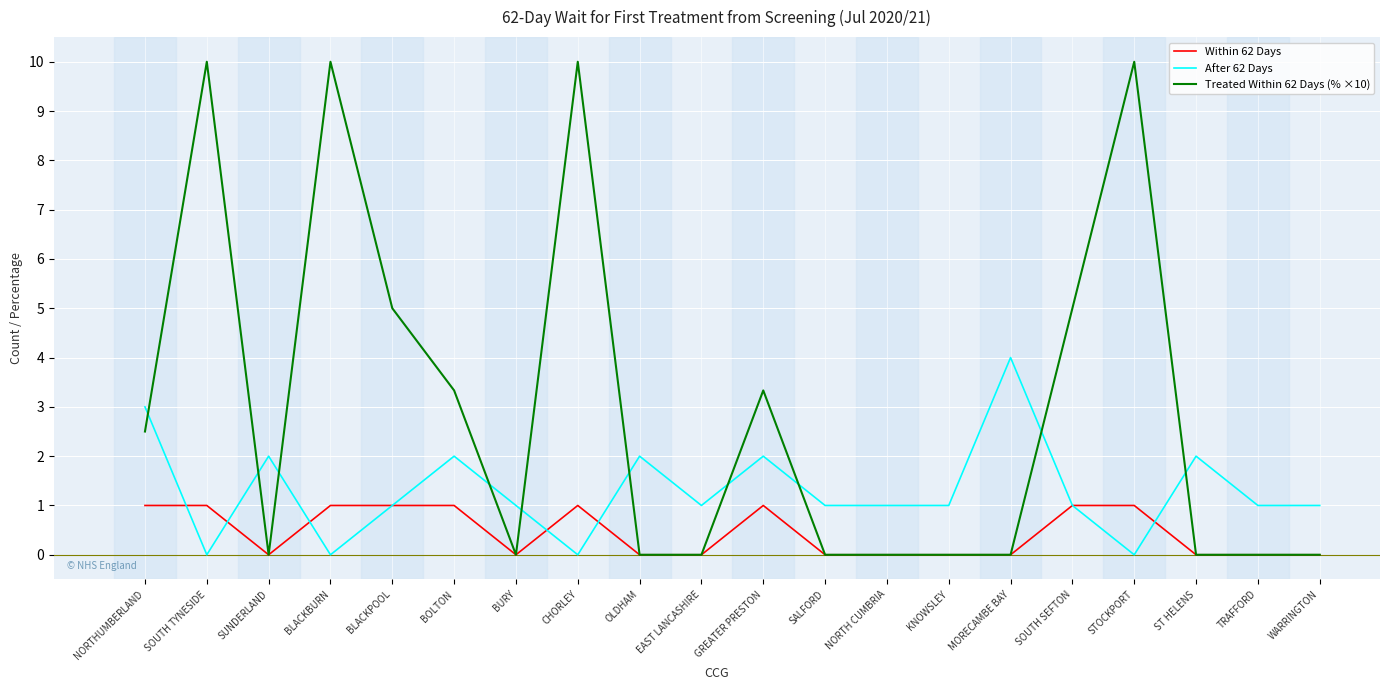

Reading left to right, extract all data points from this chart.

Within 62 Days: NORTHUMBERLAND=1.0	SOUTH TYNESIDE=1.0	SUNDERLAND=0.0	BLACKBURN=1.0	BLACKPOOL=1.0	BOLTON=1.0	BURY=0.0	CHORLEY=1.0	OLDHAM=0.0	EAST LANCASHIRE=0.0	GREATER PRESTON=1.0	SALFORD=0.0	NORTH CUMBRIA=0.0	KNOWSLEY=0.0	MORECAMBE BAY=0.0	SOUTH SEFTON=1.0	STOCKPORT=1.0	ST HELENS=0.0	TRAFFORD=0.0	WARRINGTON=0.0
After 62 Days: NORTHUMBERLAND=3.0	SOUTH TYNESIDE=0.0	SUNDERLAND=2.0	BLACKBURN=0.0	BLACKPOOL=1.0	BOLTON=2.0	BURY=1.0	CHORLEY=0.0	OLDHAM=2.0	EAST LANCASHIRE=1.0	GREATER PRESTON=2.0	SALFORD=1.0	NORTH CUMBRIA=1.0	KNOWSLEY=1.0	MORECAMBE BAY=4.0	SOUTH SEFTON=1.0	STOCKPORT=0.0	ST HELENS=2.0	TRAFFORD=1.0	WARRINGTON=1.0
Treated Within 62 Days (% ×10): NORTHUMBERLAND=2.5	SOUTH TYNESIDE=10.0	SUNDERLAND=0.0	BLACKBURN=10.0	BLACKPOOL=5.0	BOLTON=3.3	BURY=0.0	CHORLEY=10.0	OLDHAM=0.0	EAST LANCASHIRE=0.0	GREATER PRESTON=3.3	SALFORD=0.0	NORTH CUMBRIA=0.0	KNOWSLEY=0.0	MORECAMBE BAY=0.0	SOUTH SEFTON=5.0	STOCKPORT=10.0	ST HELENS=0.0	TRAFFORD=0.0	WARRINGTON=0.0